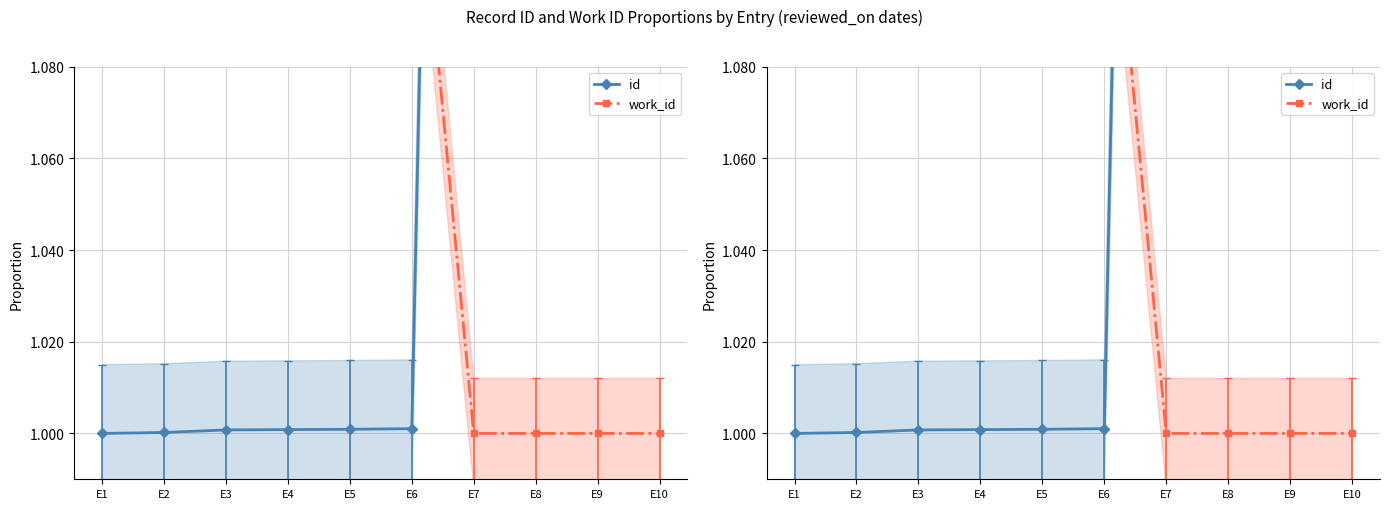

List the series in order of their overall mean, lowest first.

work_id, id